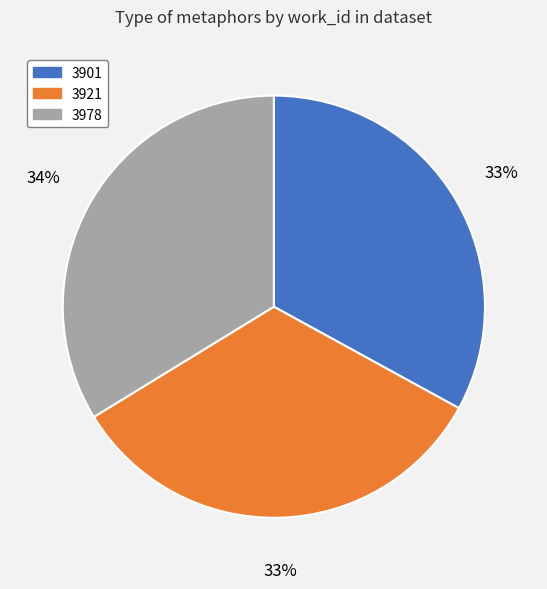

How many slices are in this pie chart?

3